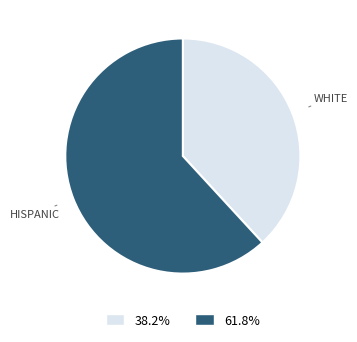

Combined, do 38.2% and 61.8% account for over 50%?

Yes